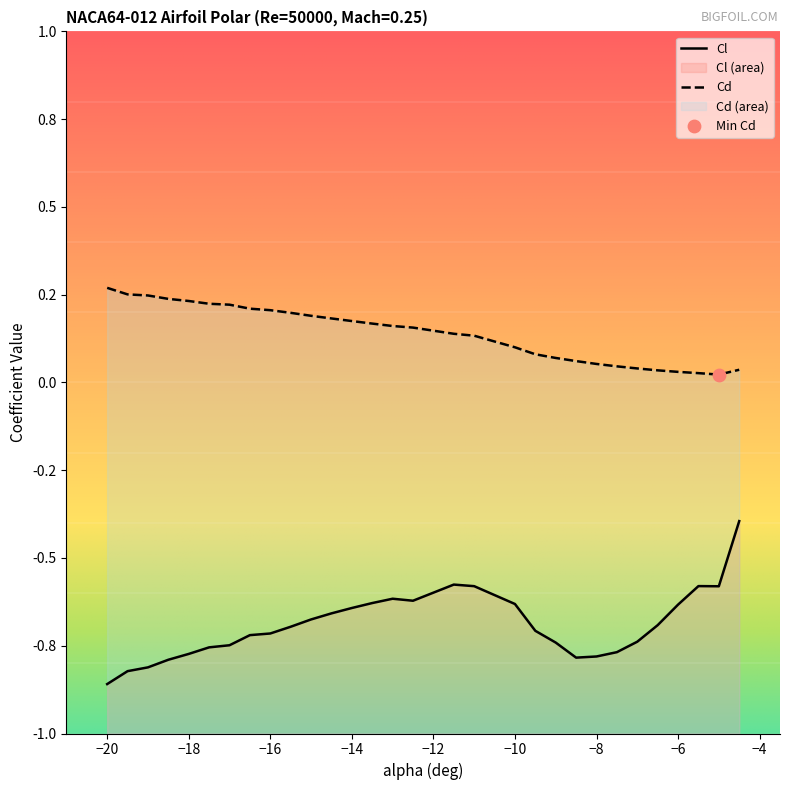

Which series has the widest spread of Y values?

Cl